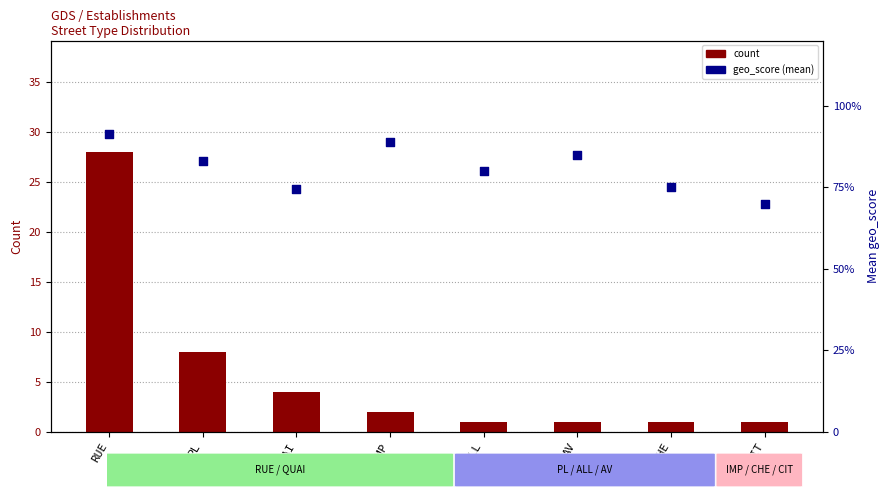

Which series has the largest total across all categories?

count